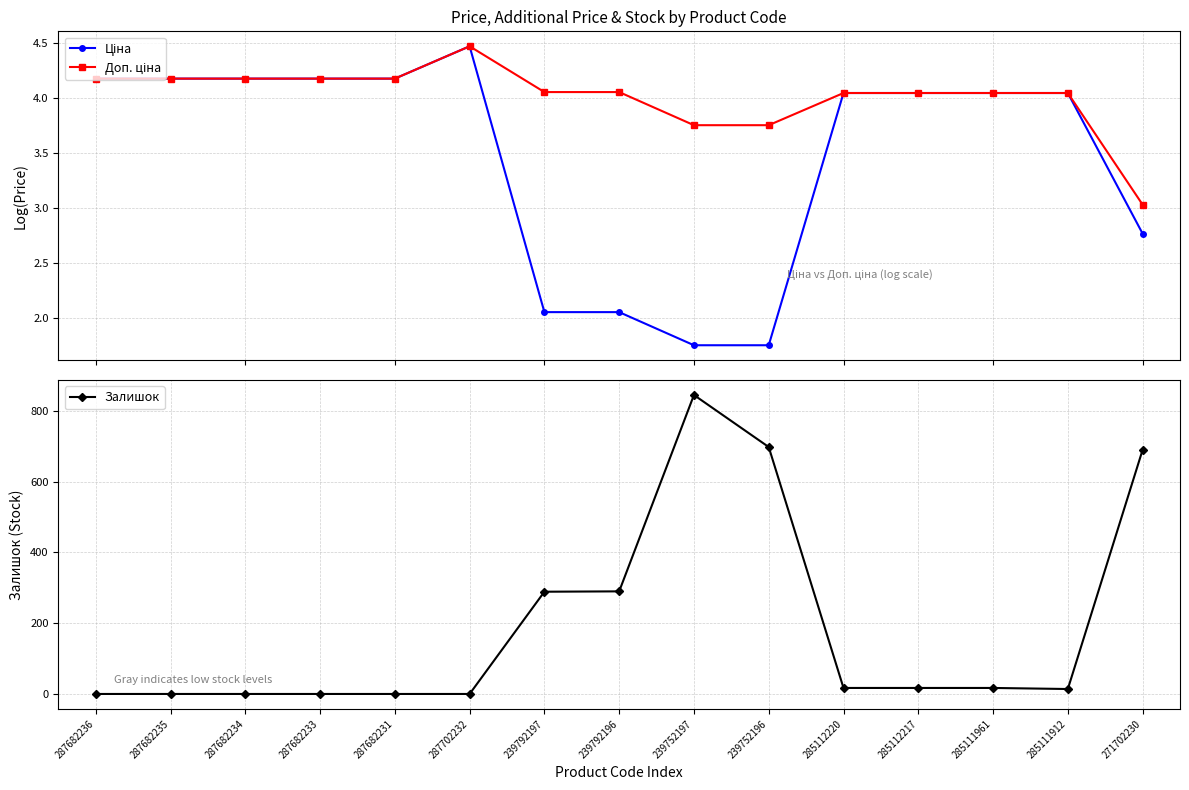

The Залишок series shows 290.0 at 239792196. True or false?

True